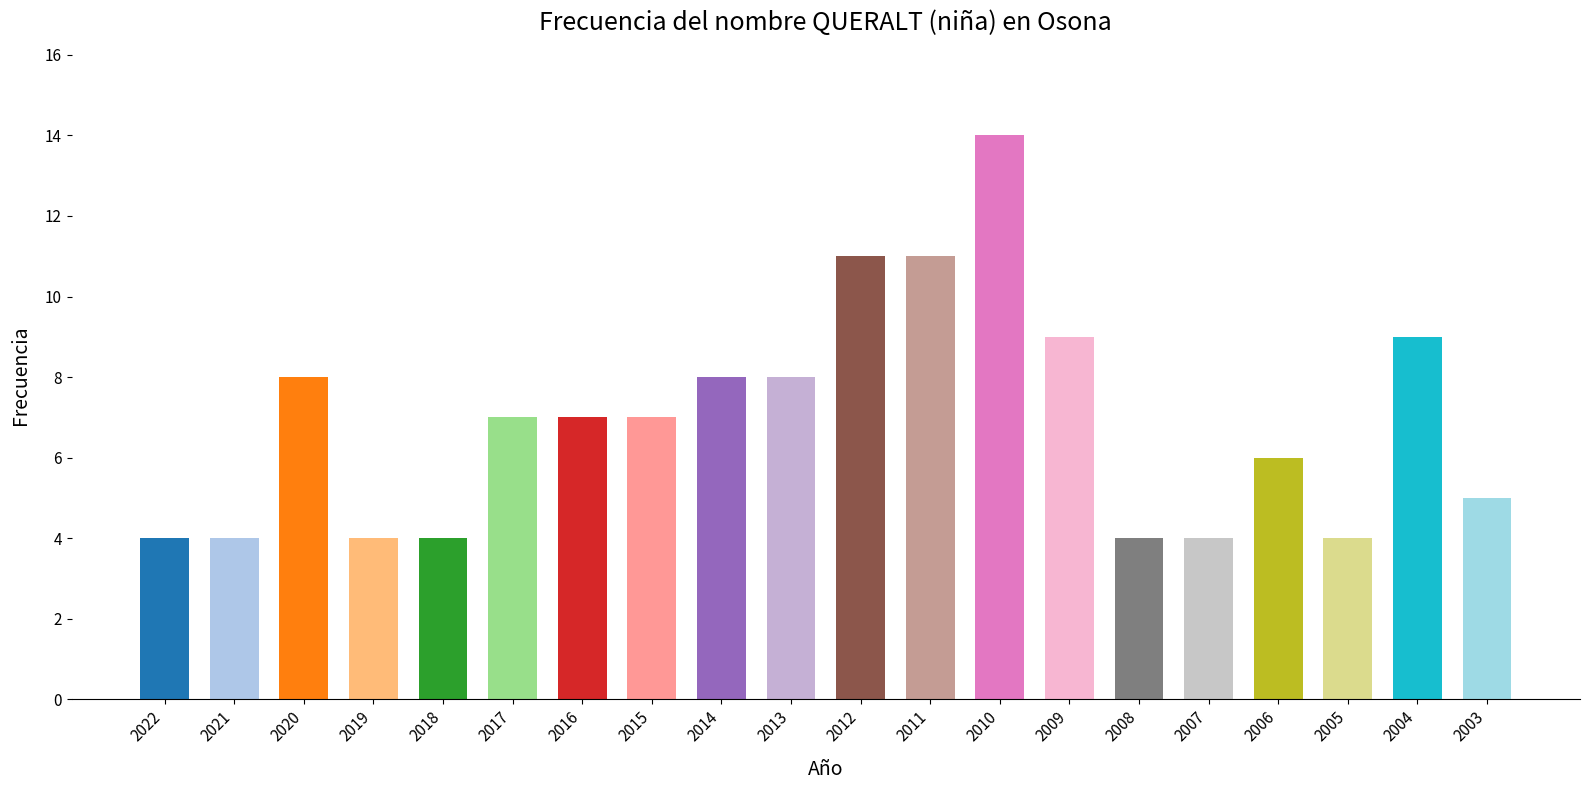

Which has a higher value, 2021 or 2012?

2012